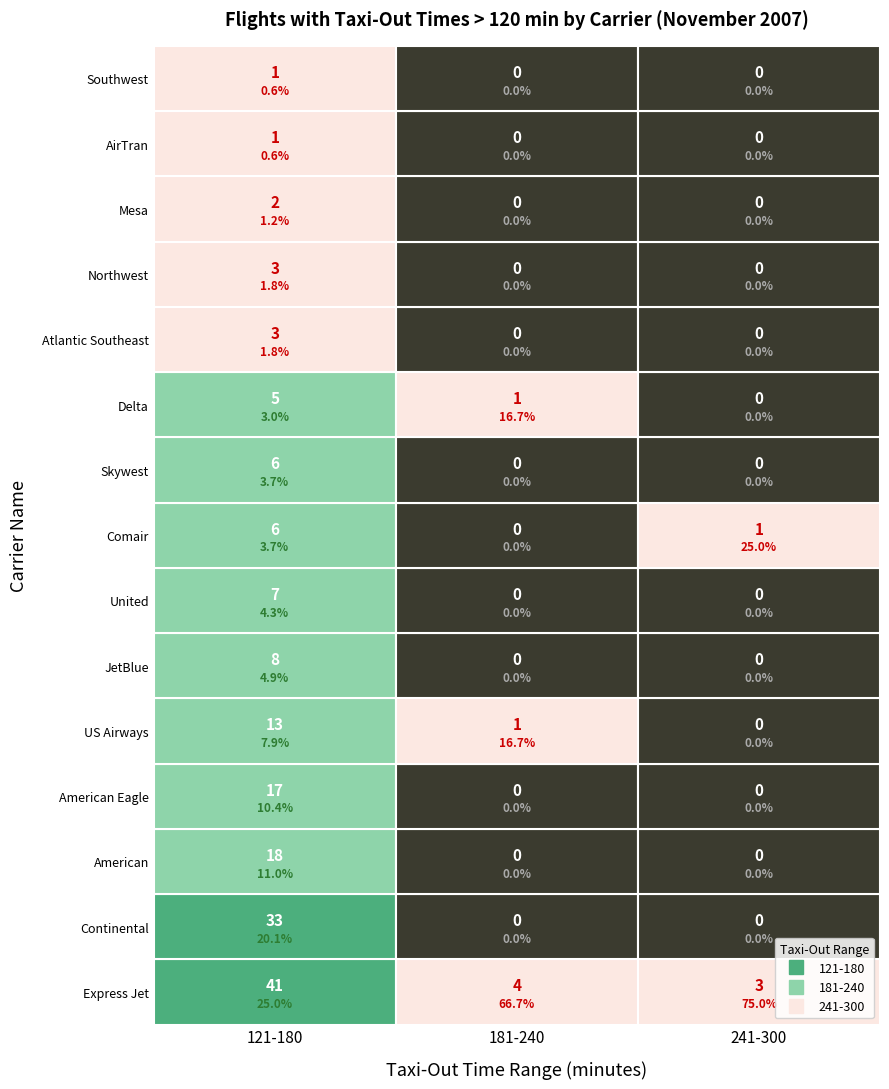

Is it true that 121-180 equals 2 at 11?

False